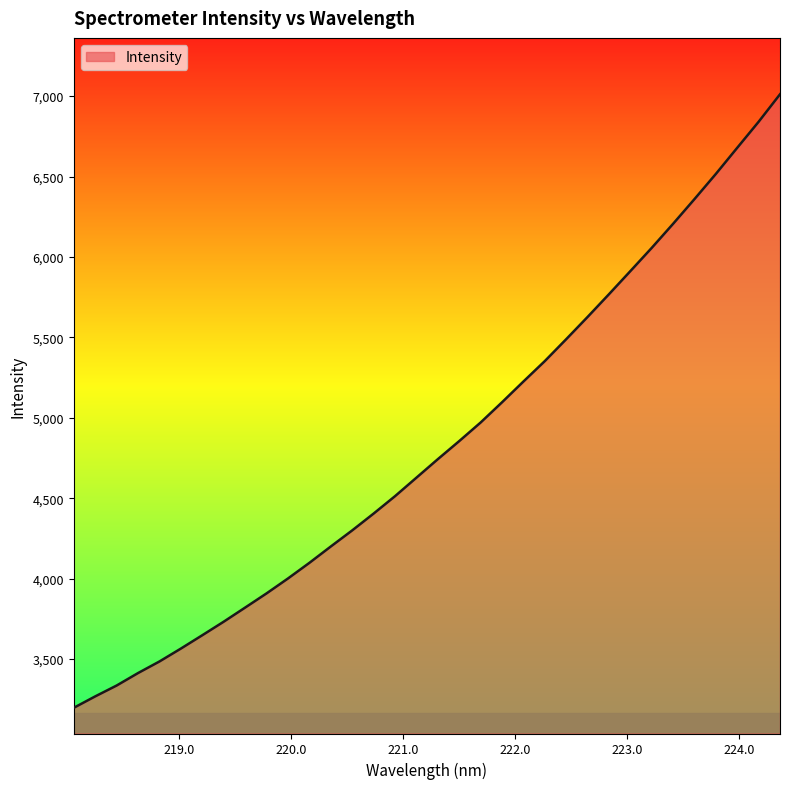

What is the difference between the maximum and minimum values?

3814.6